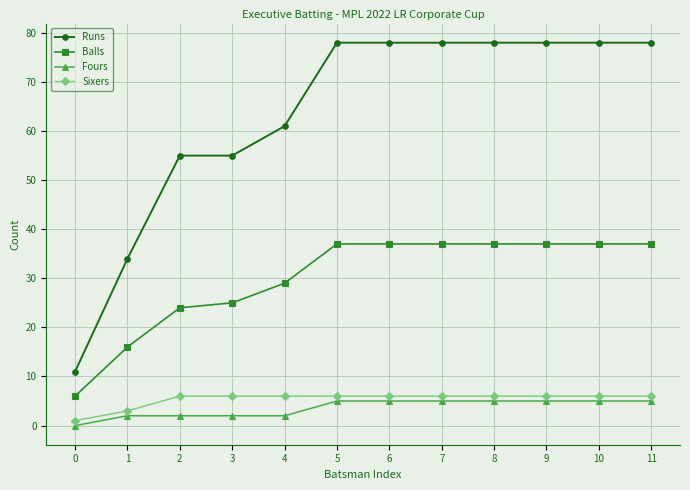

What is the sum of all Fours values?

43